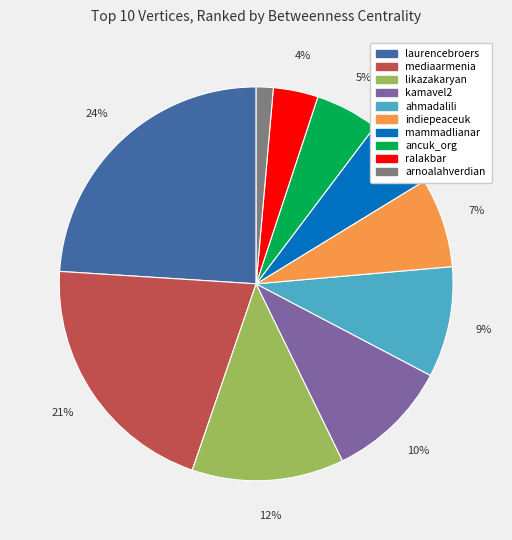

To the nearest percent, what portion does ahmadalili represent?

9%